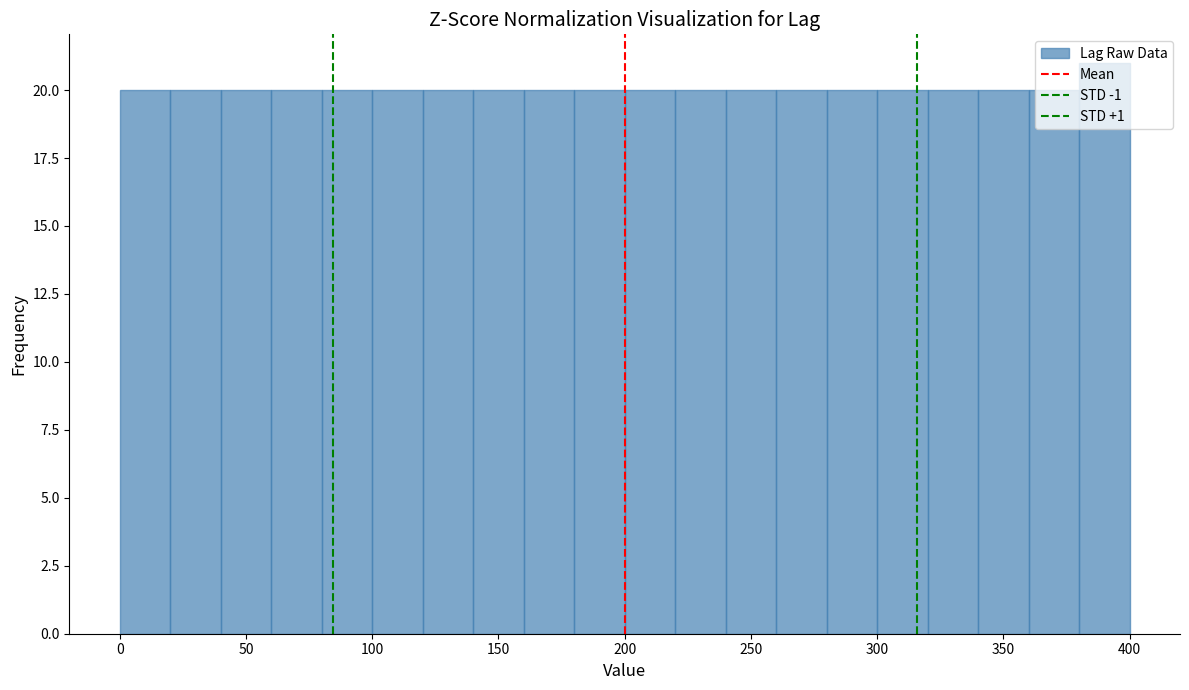

Reading left to right, transcribe this chart: for each bar, give the range it covers on the x-axis and its height. The values are not printed on the chart, so give them approximately, as read against the axis.

0 to 20: 20
20 to 40: 20
40 to 60: 20
60 to 80: 20
80 to 100: 20
100 to 120: 20
120 to 140: 20
140 to 160: 20
160 to 180: 20
180 to 200: 20
200 to 220: 20
220 to 240: 20
240 to 260: 20
260 to 280: 20
280 to 300: 20
300 to 320: 20
320 to 340: 20
340 to 360: 20
360 to 380: 20
380 to 400: 21